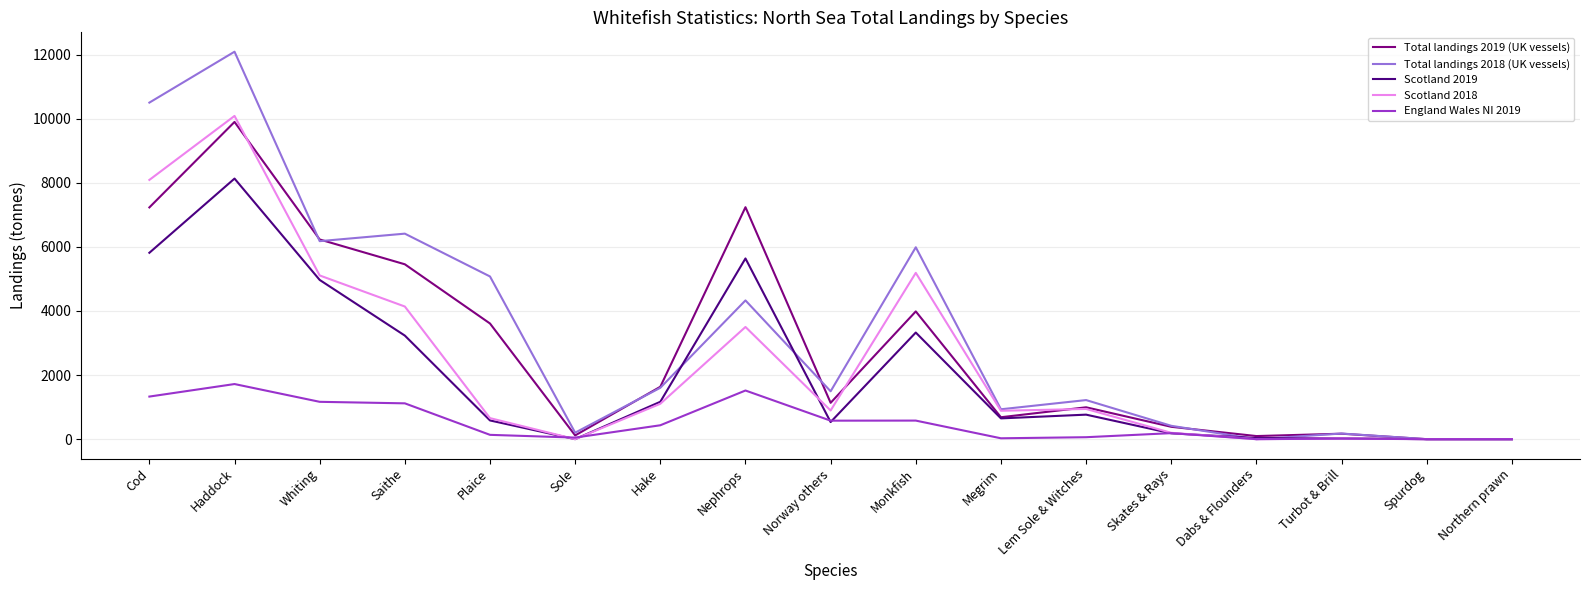

What is the difference between the Scotland 2018 values at Dabs & Flounders and Nephrops?

3501.6